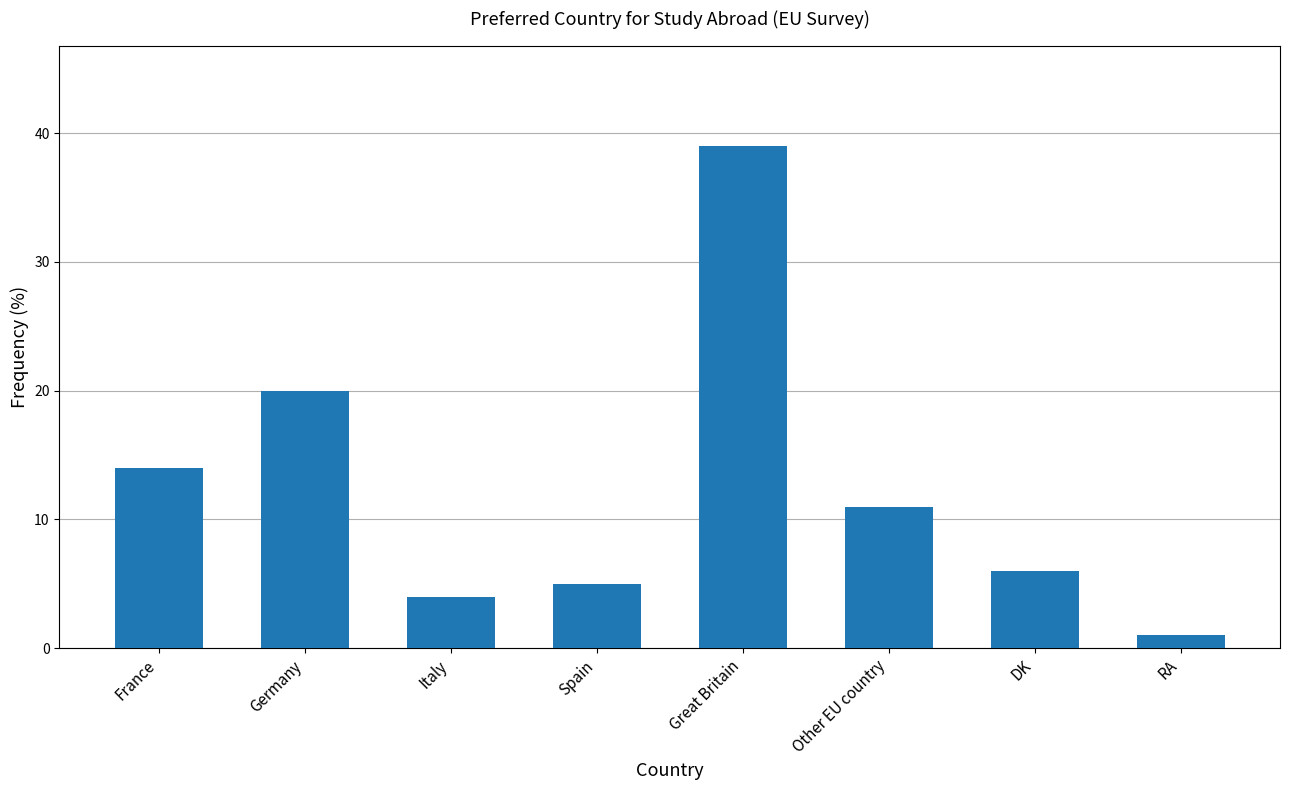

Reading left to right, transcribe all the data shown in this chart.

14	20	4	5	39	11	6	1